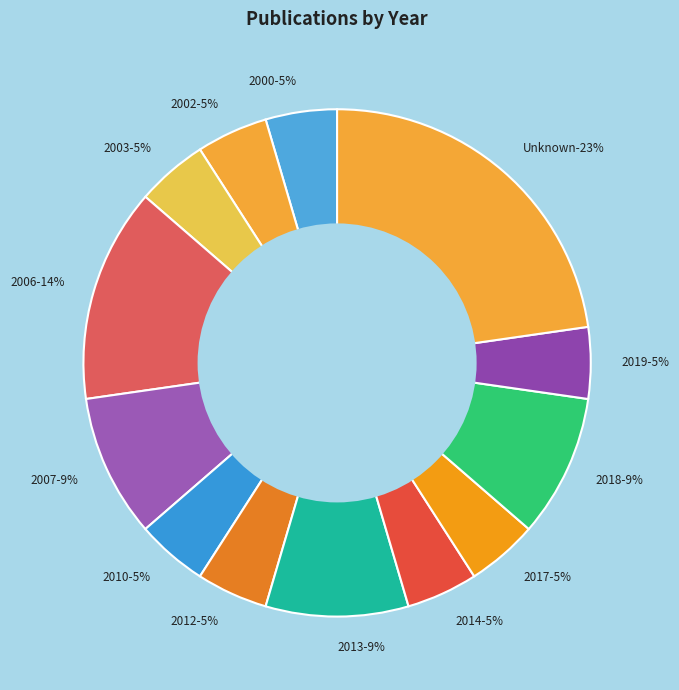

What percentage is the 2007 slice, to the nearest percent?

9%